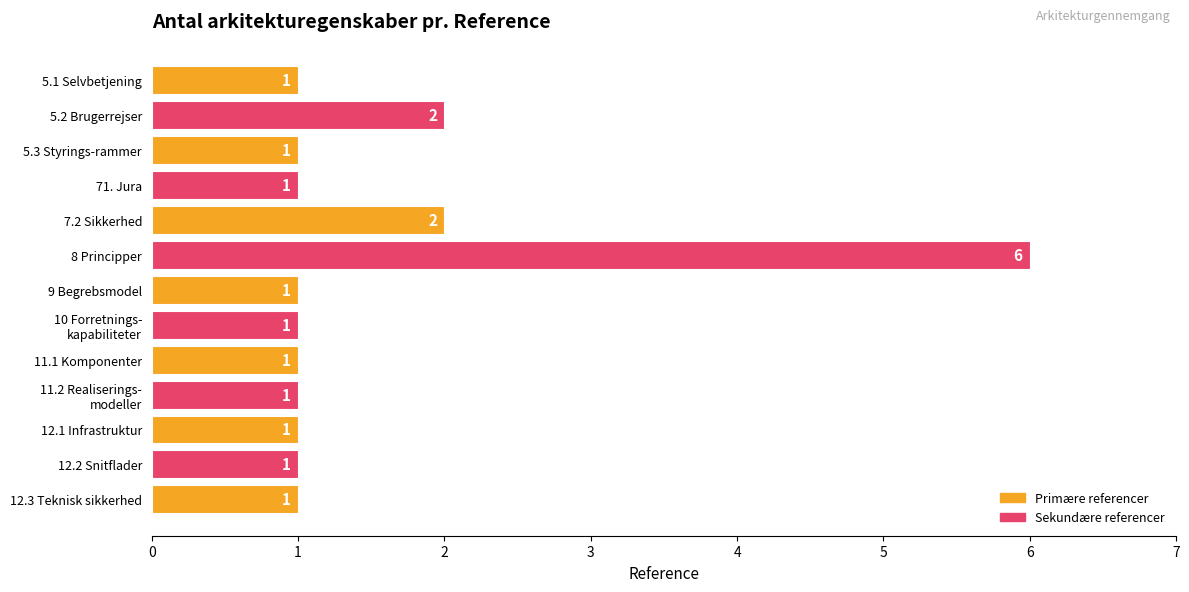

How many values exceed 1?

3